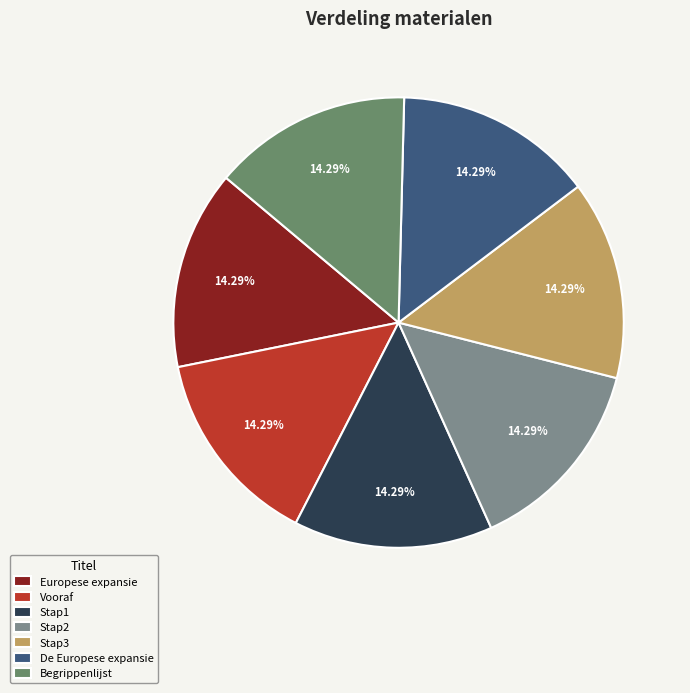

Is it true that De Europese expansie is 14% of the pie?

True